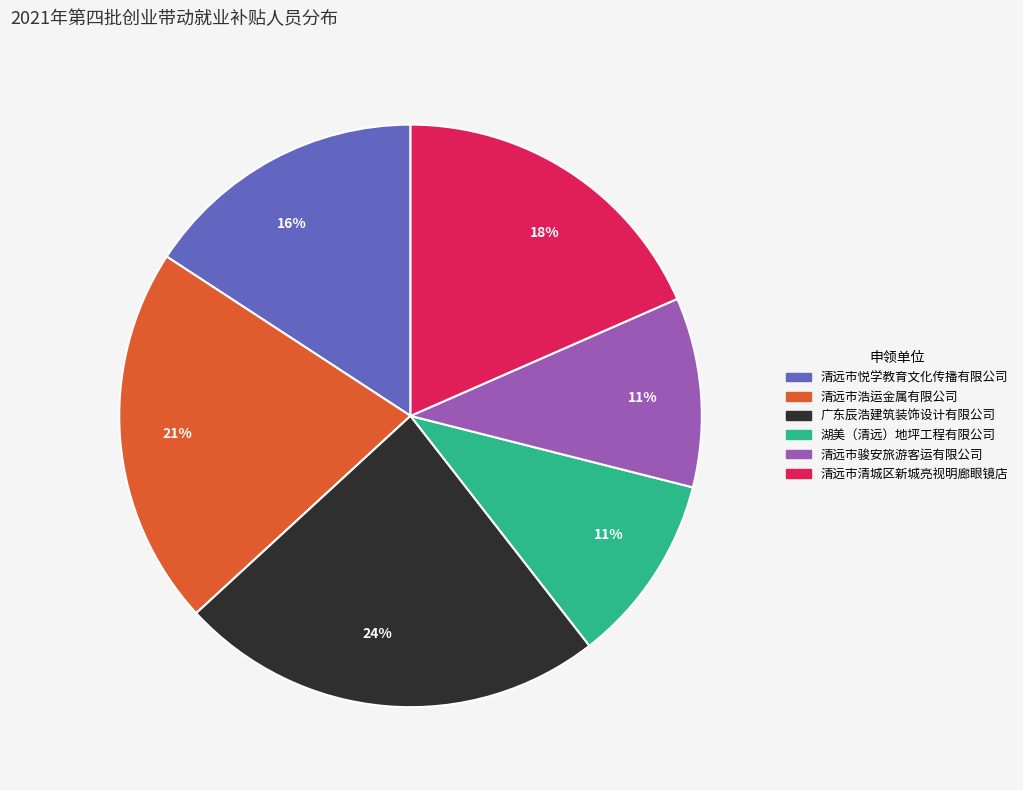

Is there a majority slice in this chart?

No